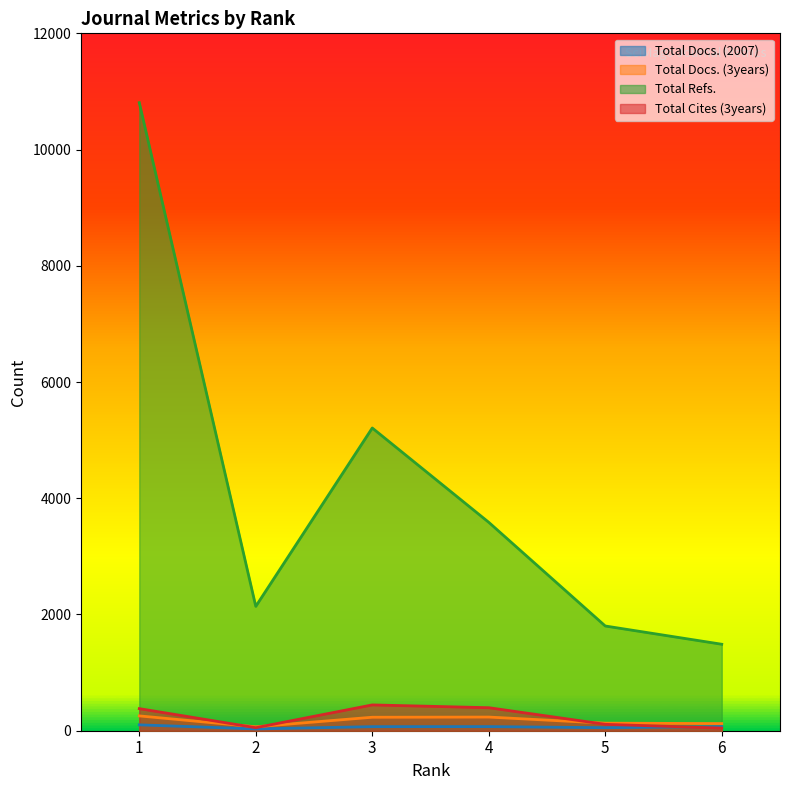

Reading right to left, what are all the values shown in this chart?

Total Docs. (2007): 6=71	5=52	4=71	3=70	2=31	1=101
Total Docs. (3years): 6=123	5=130	4=235	3=232	2=68	1=255
Total Refs.: 6=1488	5=1802	4=3586	3=5209	2=2140	1=10807
Total Cites (3years): 6=45	5=110	4=396	3=444	2=52	1=380